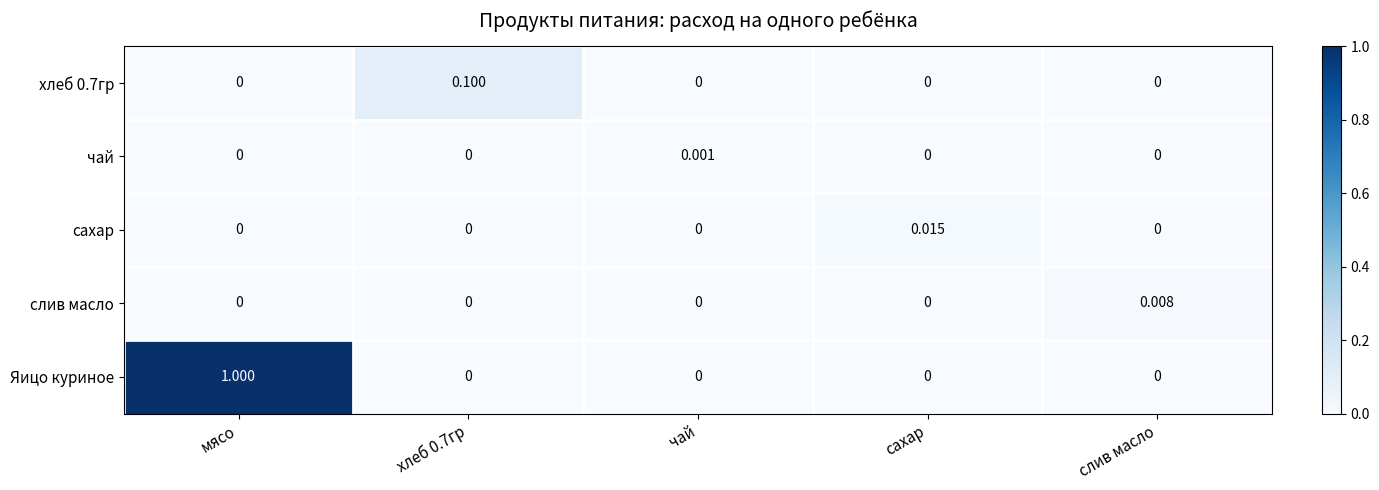

Which series has the largest total across all categories?

Яицо куриное